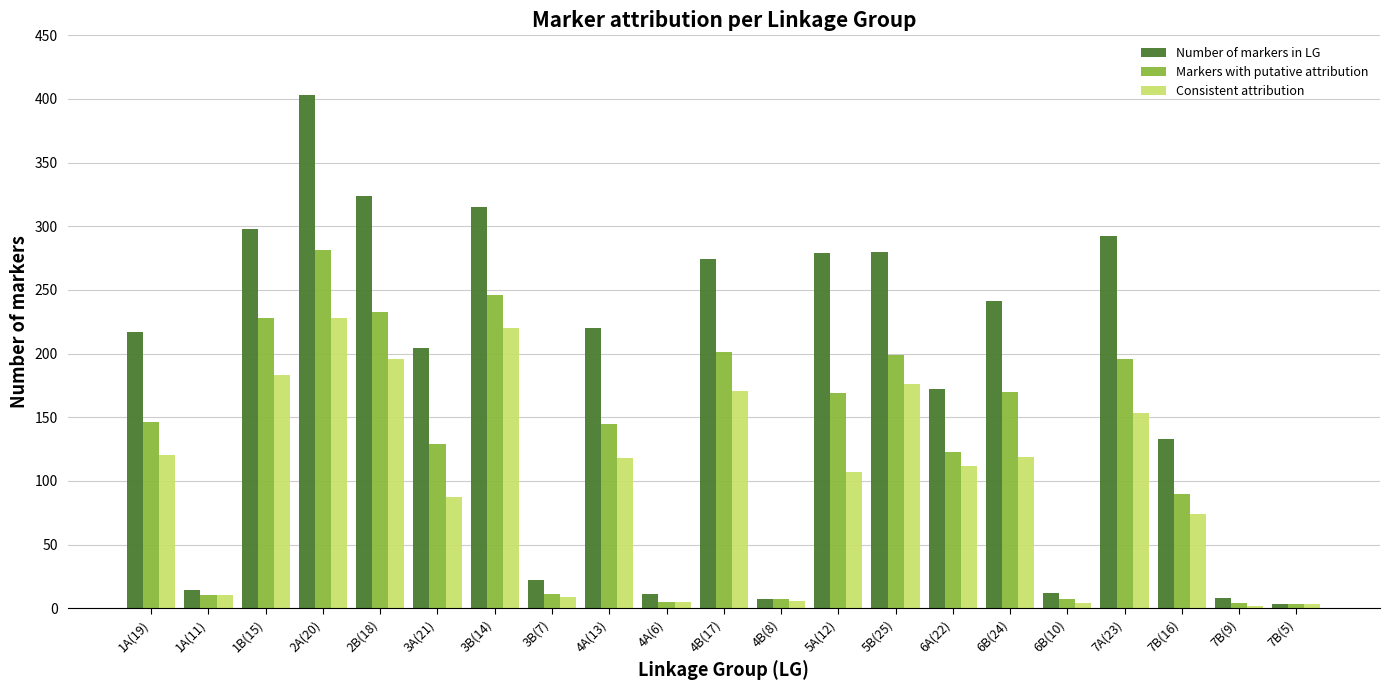

Rank the series by their maximum value, from highest to lowest.

Number of markers in LG, Markers with putative attribution, Consistent attribution